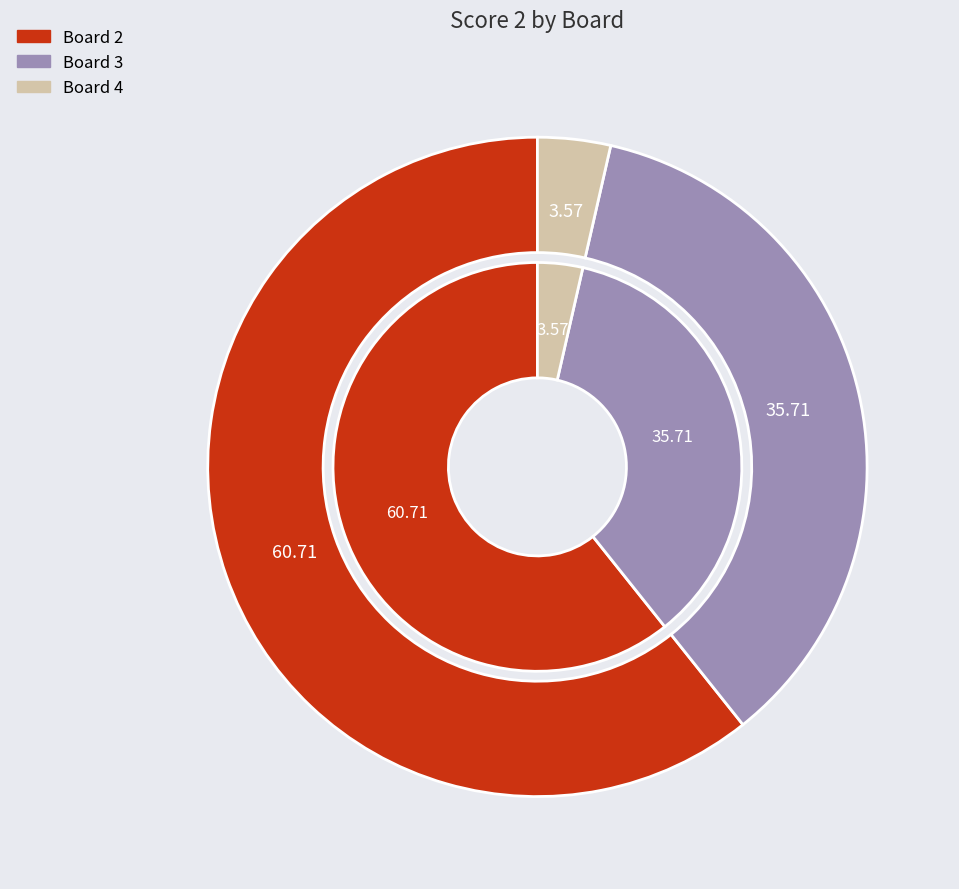

What is the change in value from Board 2 to Board 3?

-7